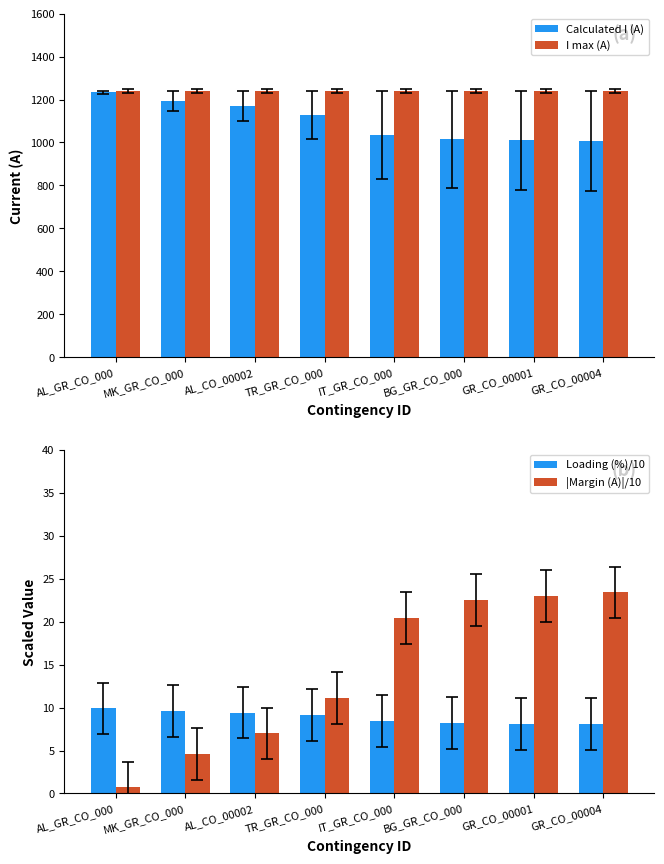

What is the smallest value displayed?

0.7